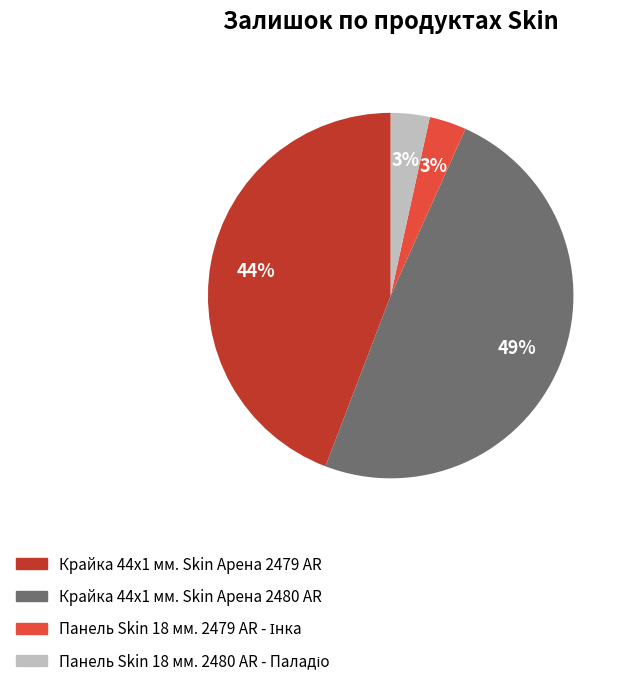

What is the largest slice in the pie chart?

Крайка 44x1 мм. Skin Арена 2480 AR